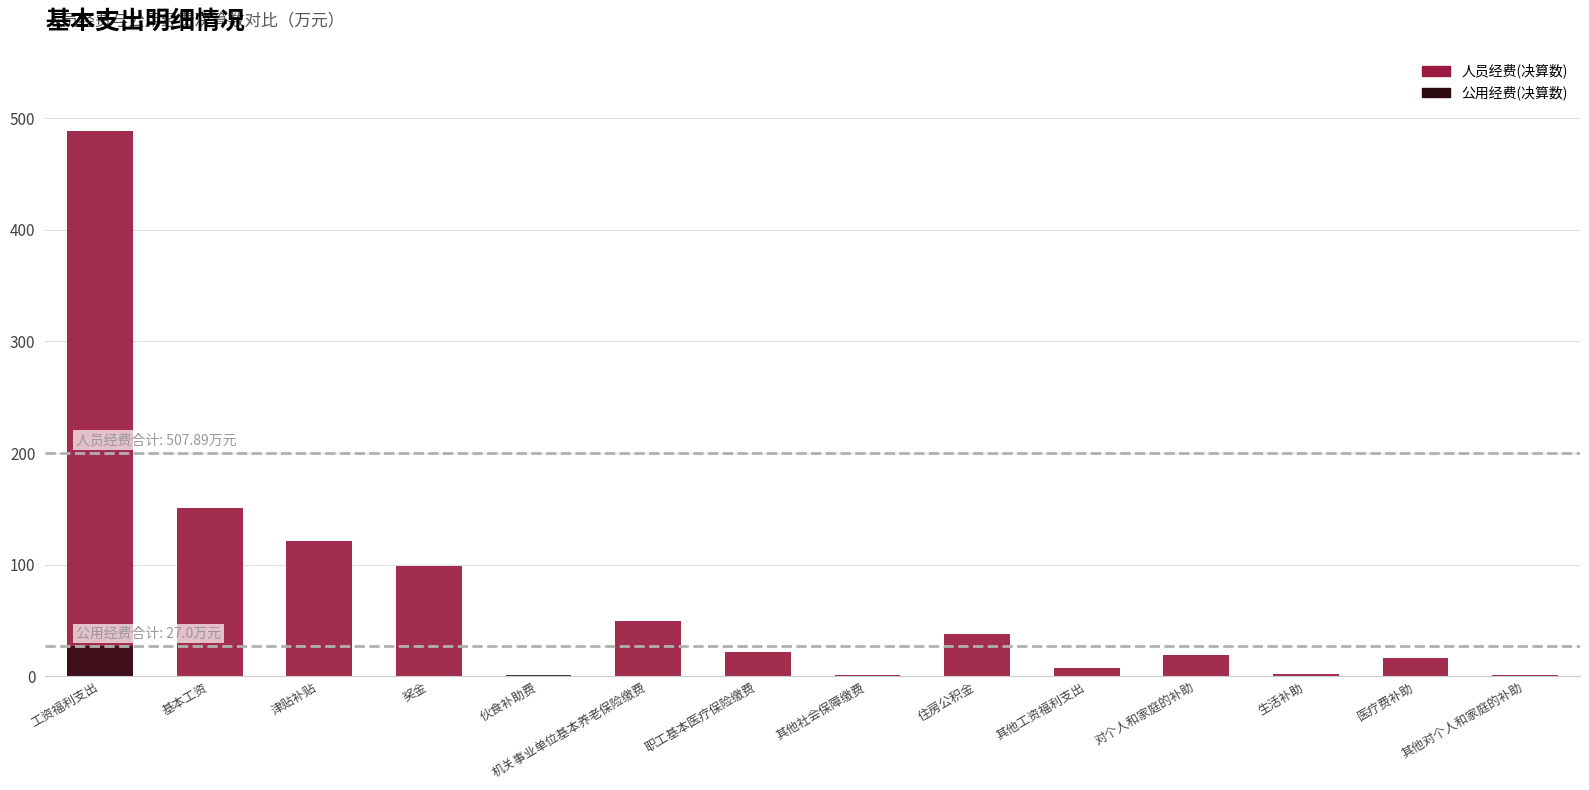

Reading left to right, list all the values displayed in this chart.

人员经费(决算数): 488.7	151.2	120.9	99.2	0.3	49.9	21.7	1.0	37.5	7.1	19.2	1.8	16.1	1.3
公用经费(决算数): 27.0	0.0	0.0	0.0	0.8	0.0	0.0	0.0	0.0	0.0	0.0	0.0	0.0	0.0